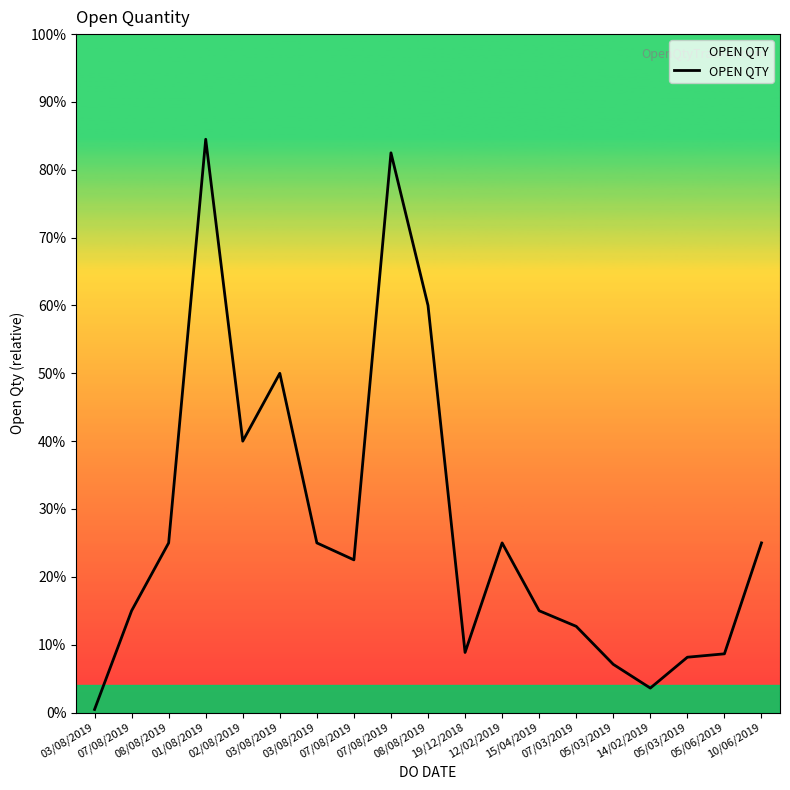

What is the sum of all values?

10380